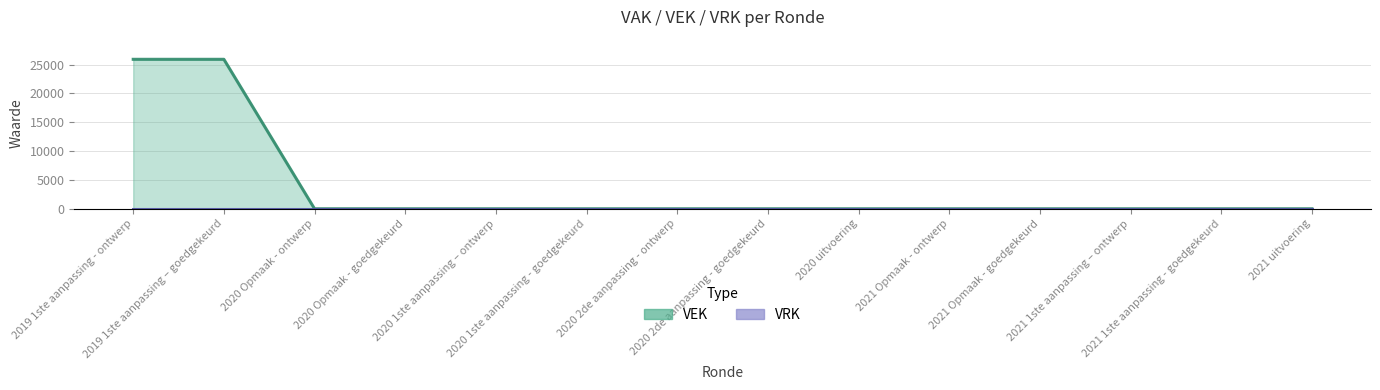

What is the difference between the values at 2019 1ste aanpassing – goedgekeurd and 2020 1ste aanpassing – ontwerp?

25920